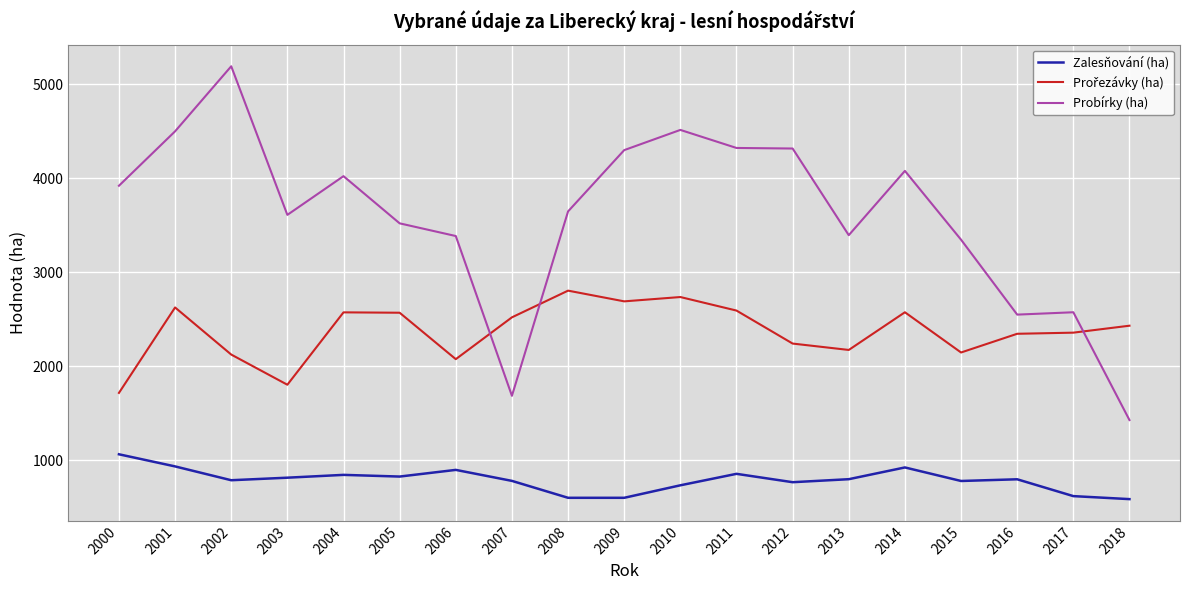

Which series changed the most between 2004 and 2017?

Probírky (ha)